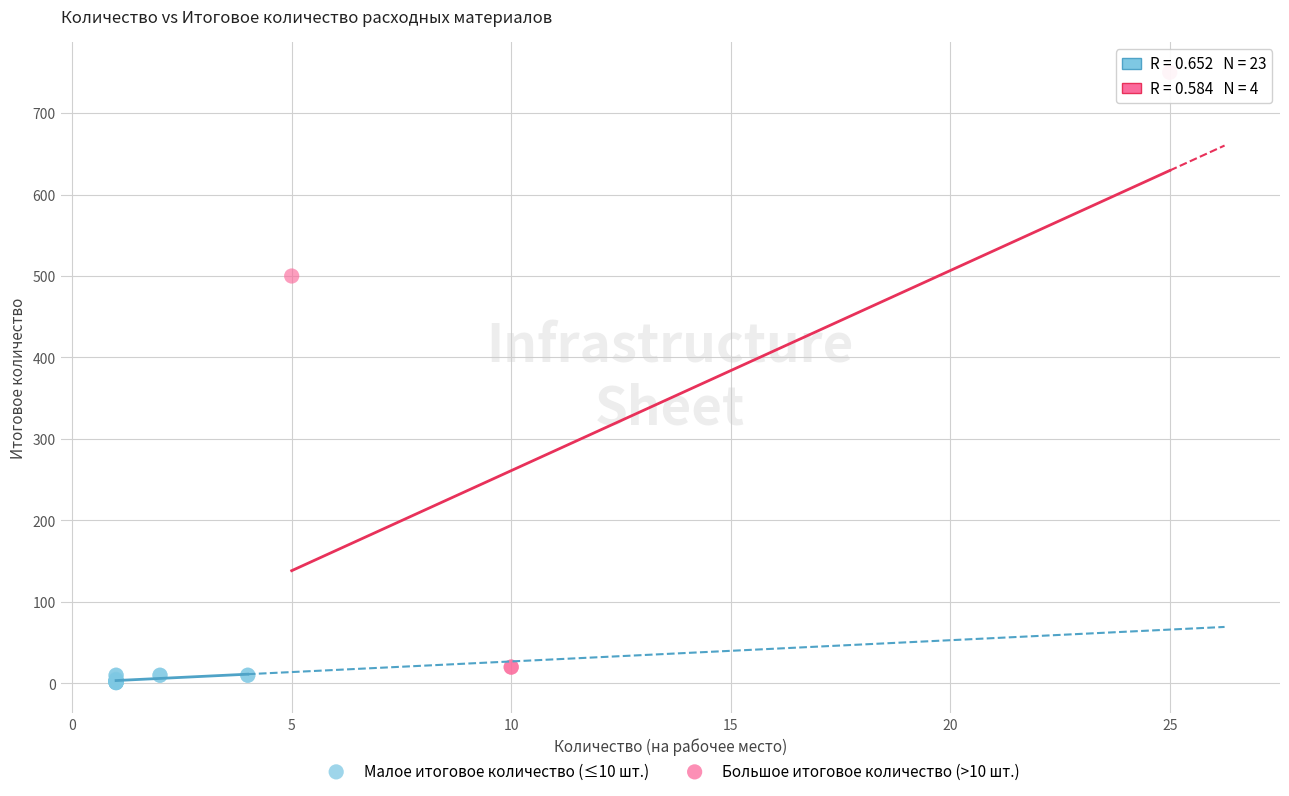

Which series reaches the maximum Y coordinate?

Большое итоговое количество (>10 шт.)